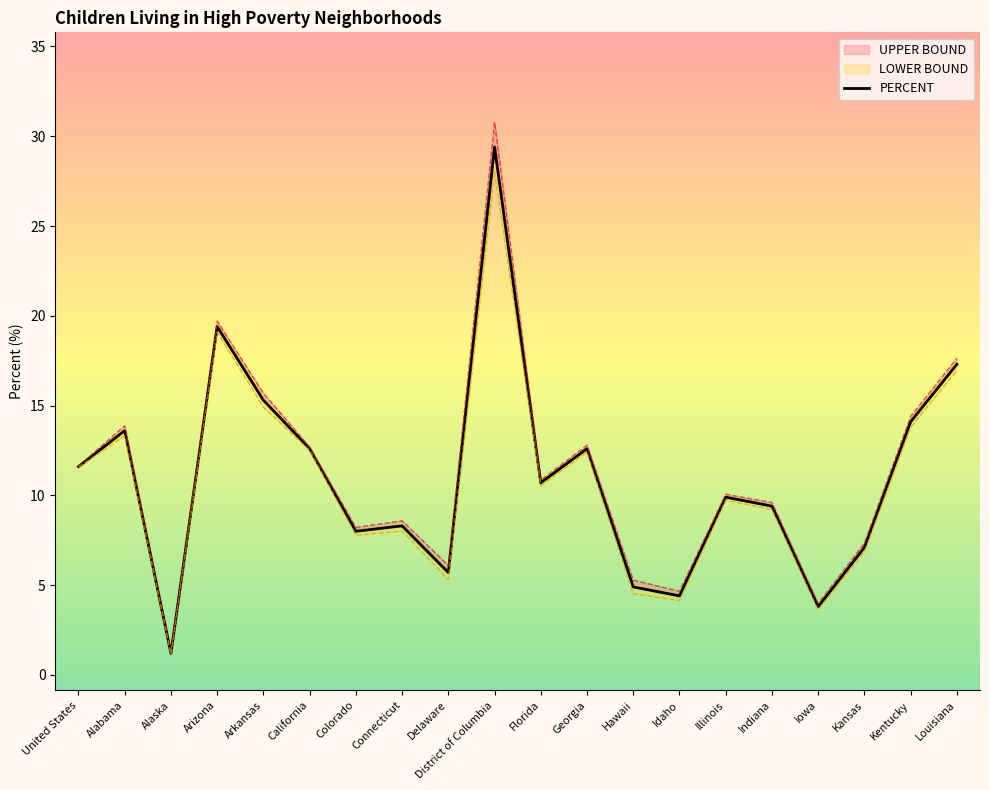

List the labels in order of value, largest first.

District of Columbia, Arizona, Louisiana, Arkansas, Kentucky, Alabama, California, Georgia, United States, Florida, Illinois, Indiana, Connecticut, Colorado, Kansas, Delaware, Hawaii, Idaho, Iowa, Alaska